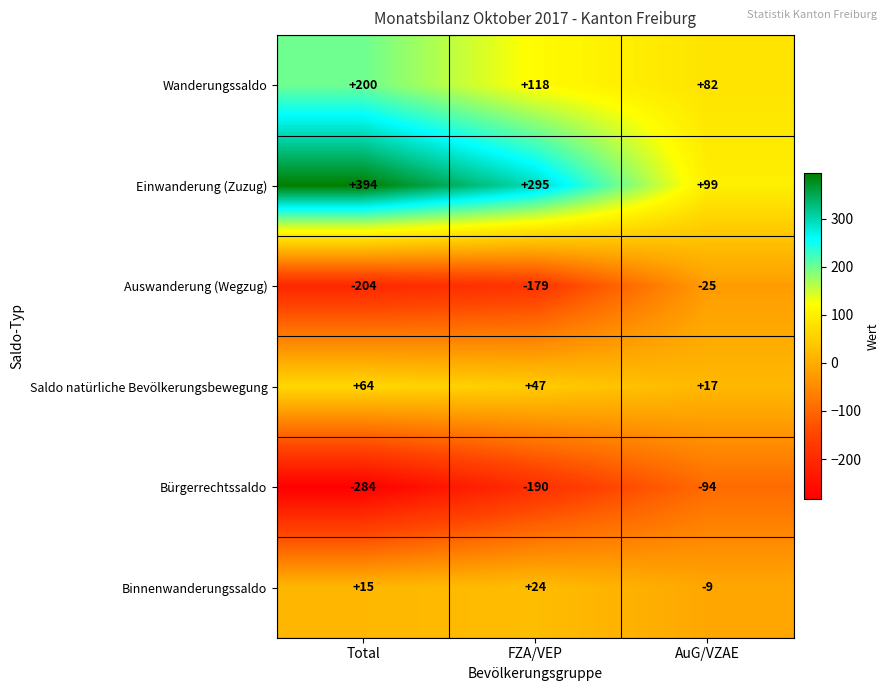

What is the sum of all Wanderungssaldo values?

400